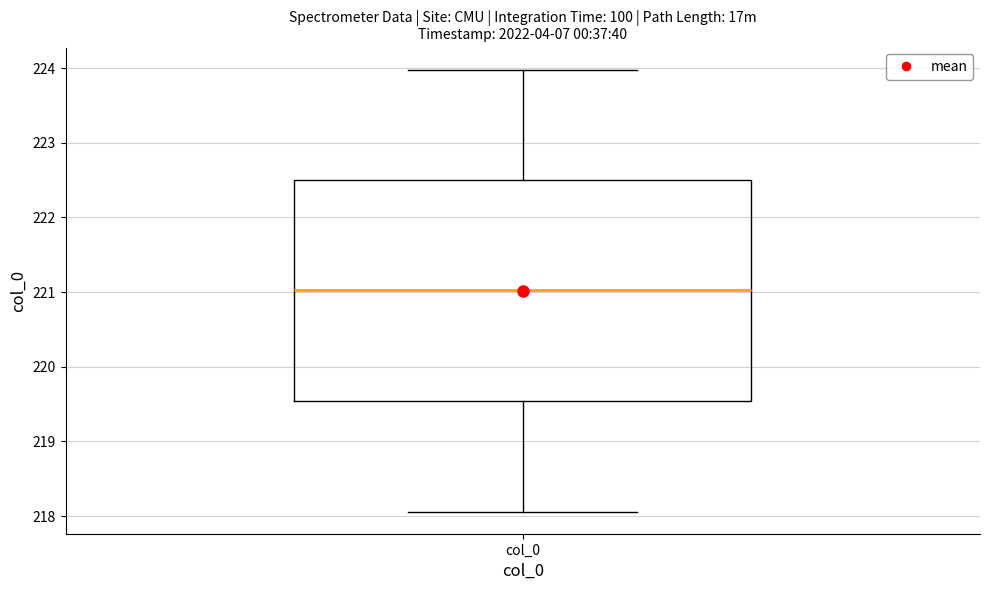

Where does the lower whisker of the box for col_0 end on the y-axis? The values are not printed on the chart, so give them approximately, as read against the axis.

218.1